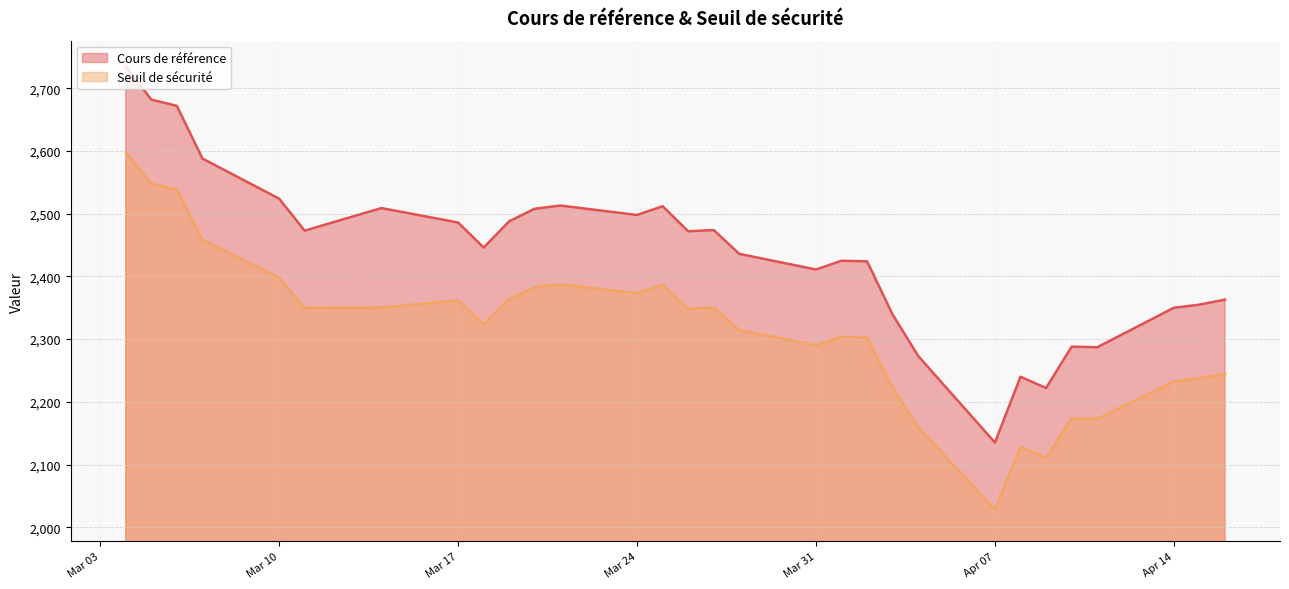

The Cours de référence series shows 2524.0 at 2025-03-10. True or false?

True